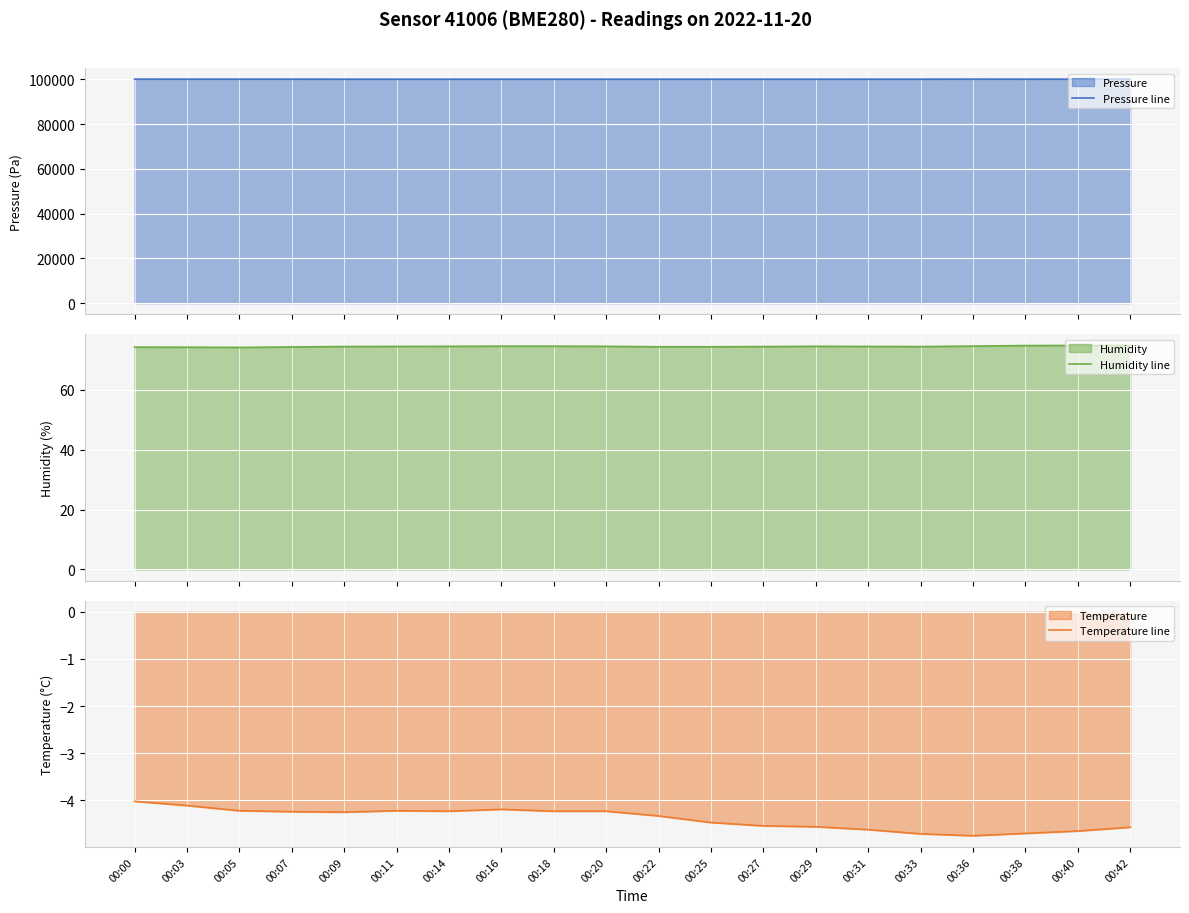

True or false: Humidity line and Temperature line cross at least once.

False